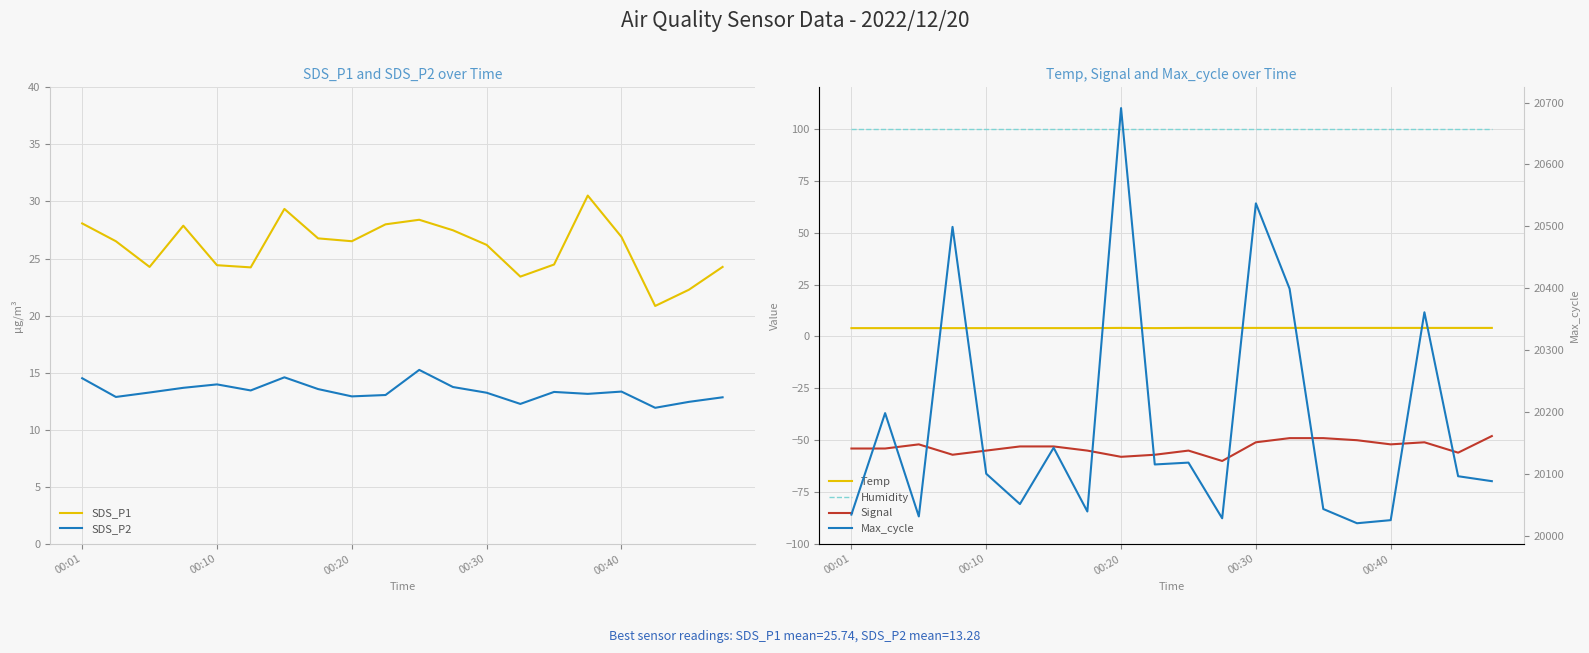

What is the value of the Signal point at the 7th from the left?

-53.0